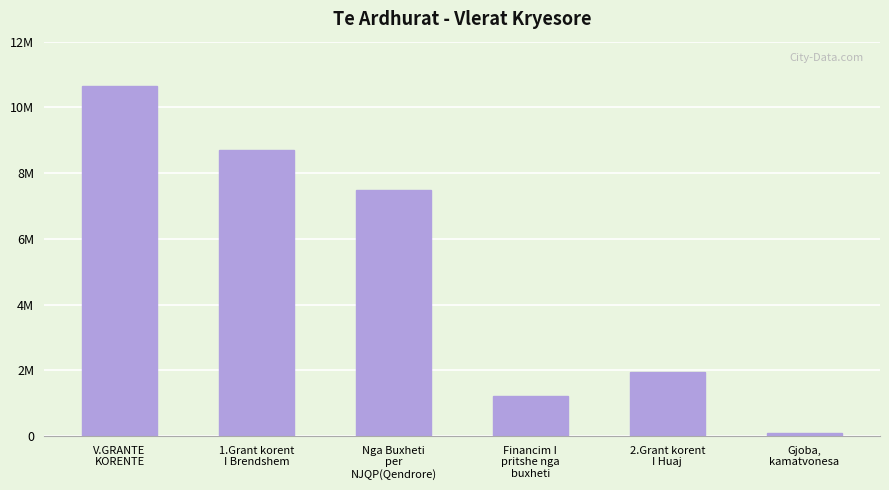

Read the value at Financim I
pritshe nga
buxheti.

1228677